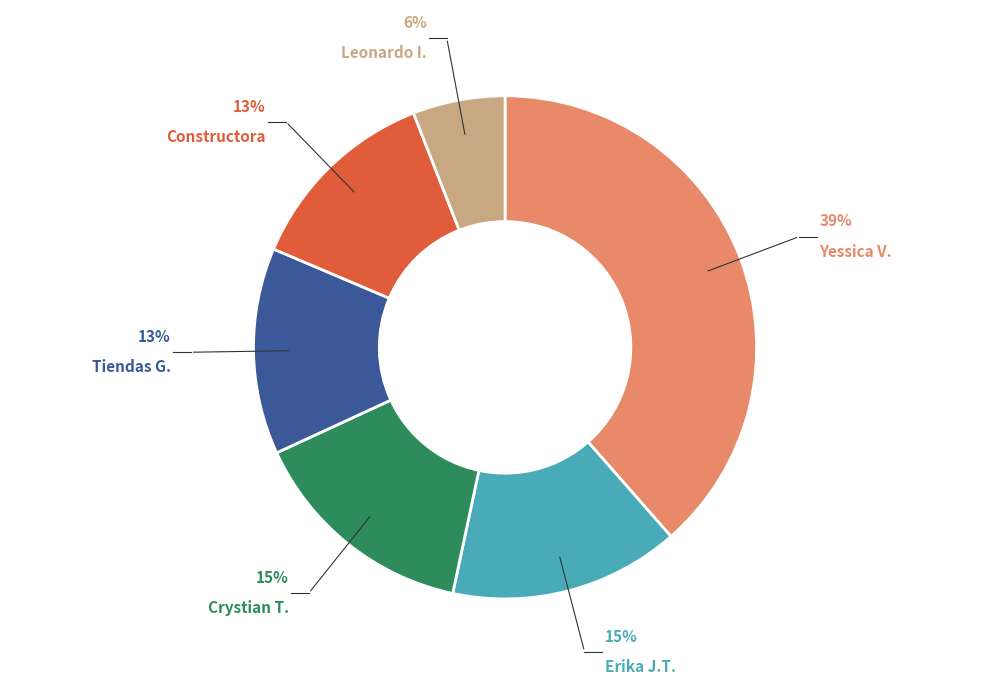

To the nearest percent, what is the average slice percentage?

17%